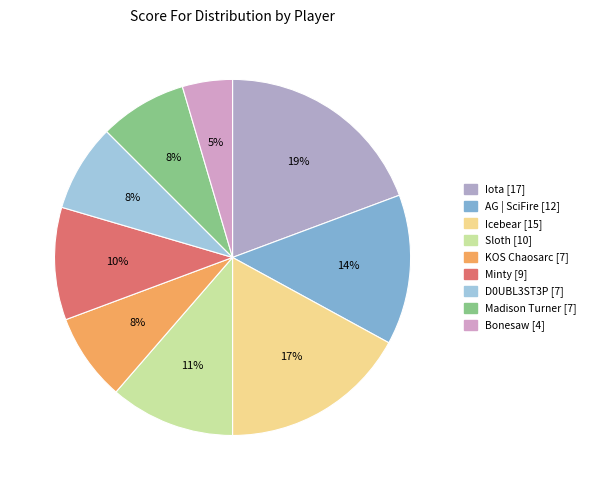

To the nearest percent, what is the difference between the Madison Turner and Bonesaw slice percentages?

3%